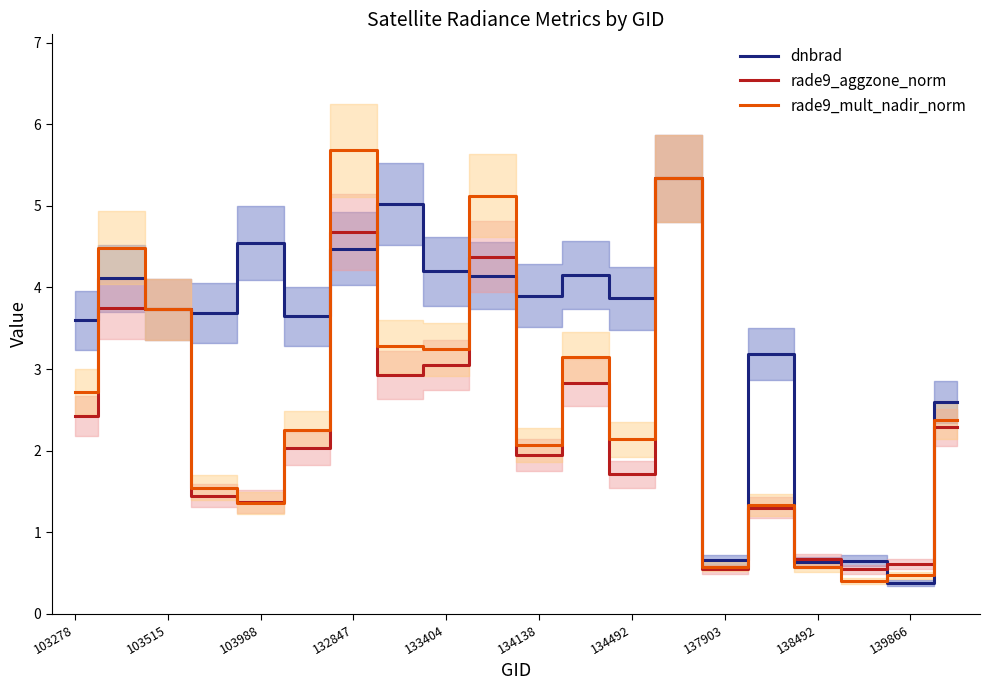

How many interior local valleys does the rade9_aggzone_norm series have?

6